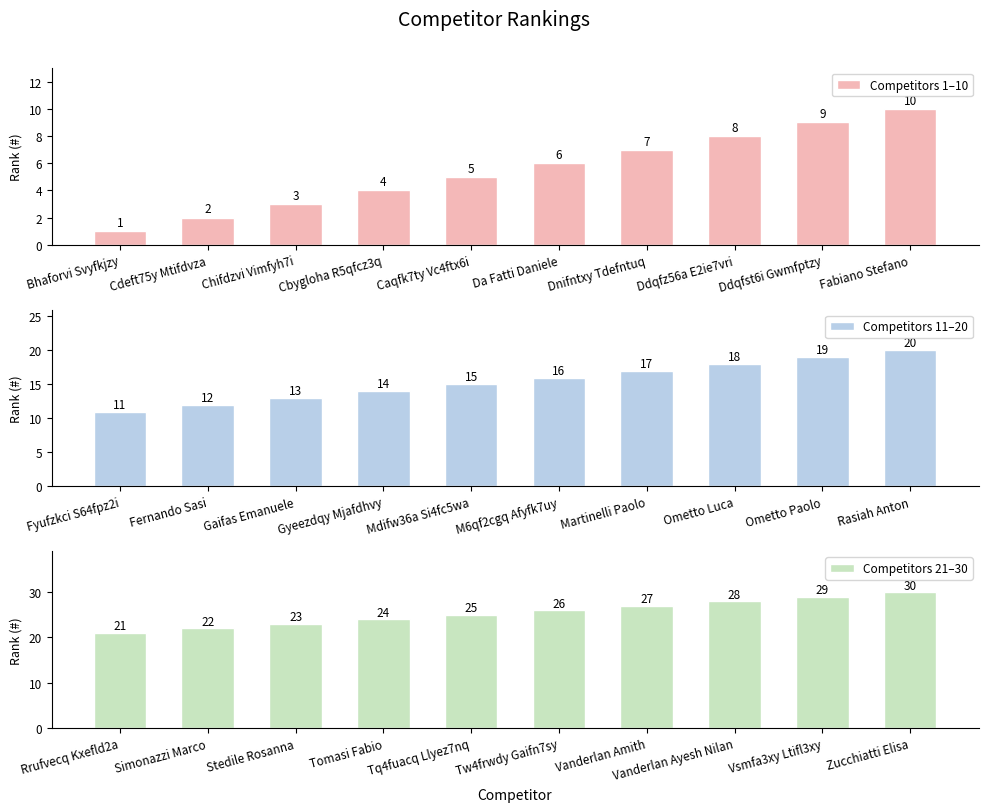

Which series has the widest spread of values?

Competitors 1–10